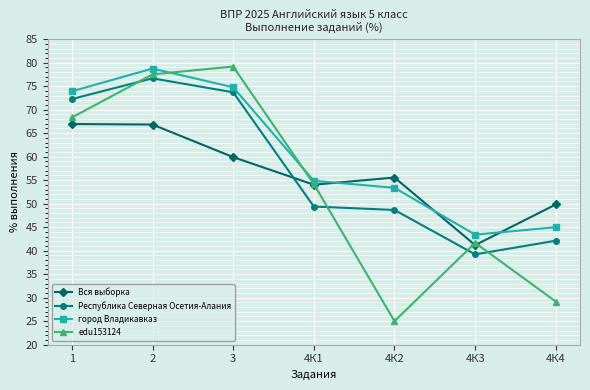

Is it true that город Владикавказ equals 102.2 at 3?

False